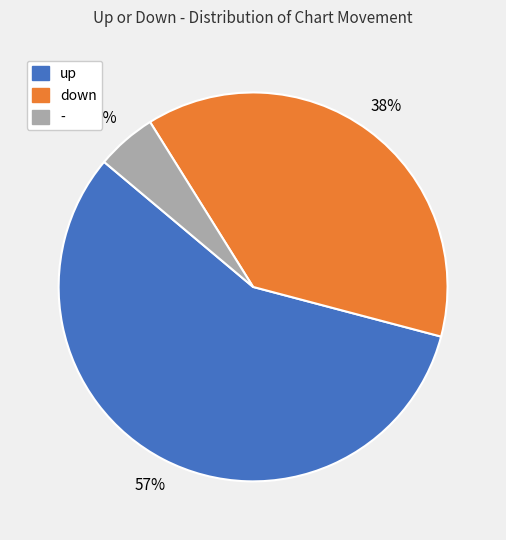

Rank the categories by value from highest to lowest.

up, down, -